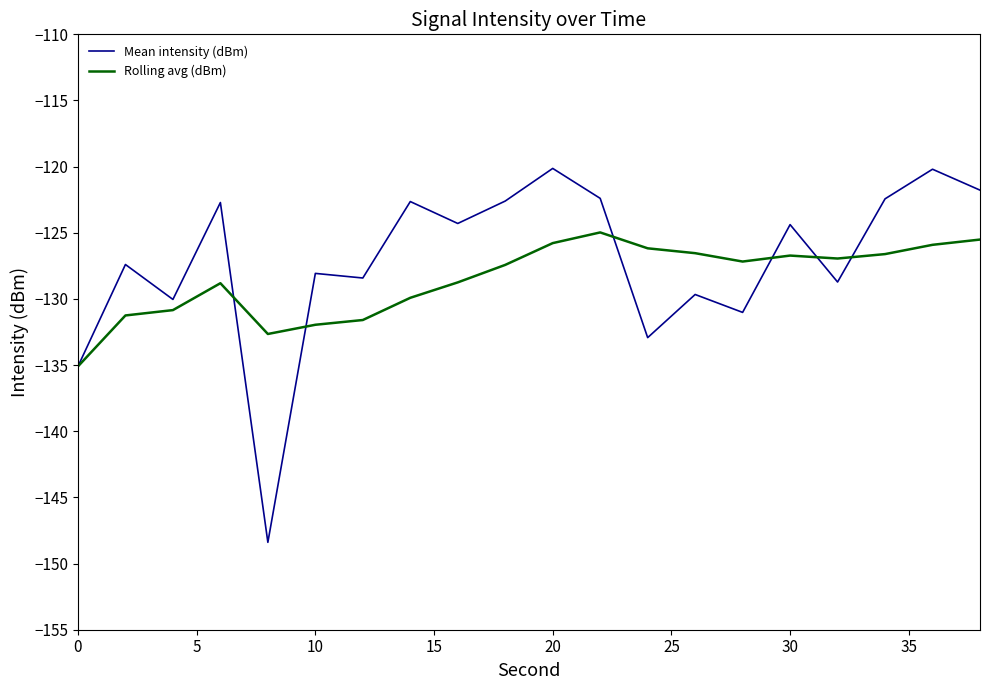

What is the minimum value shown in the chart?

-148.4